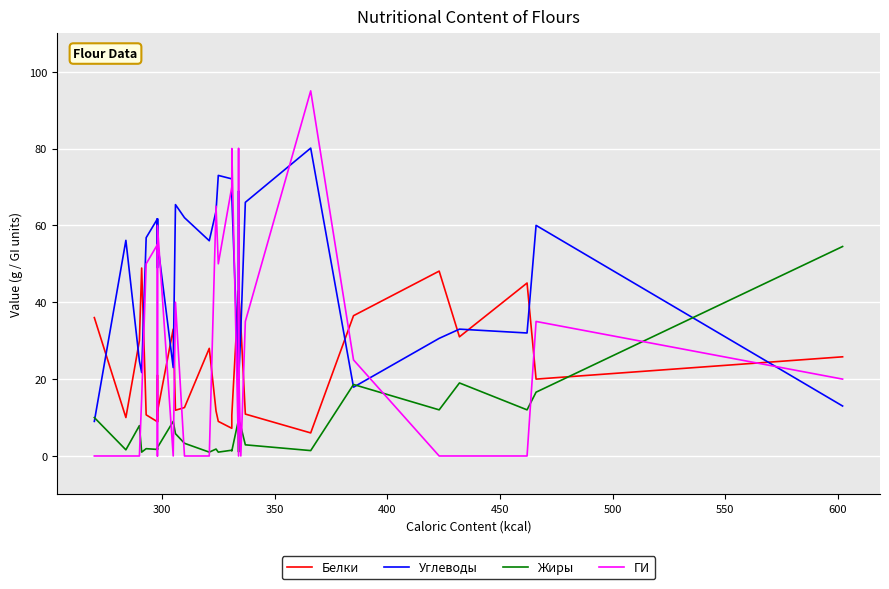

What is the difference between the maximum and minimum values in the ГИ series?

95.0